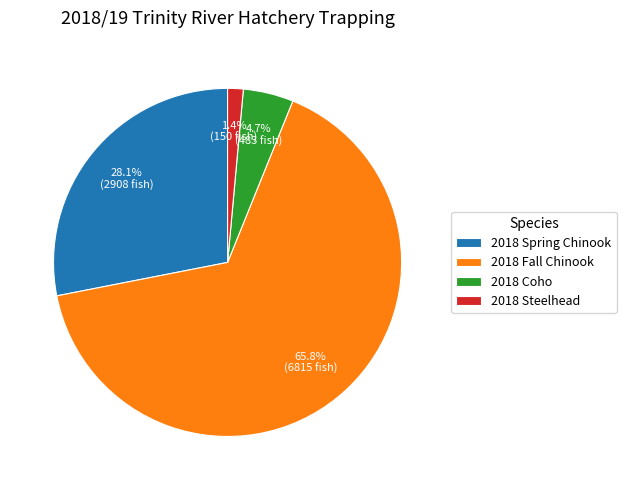

Between 2018 Spring Chinook and 2018 Coho, which is larger?

2018 Spring Chinook